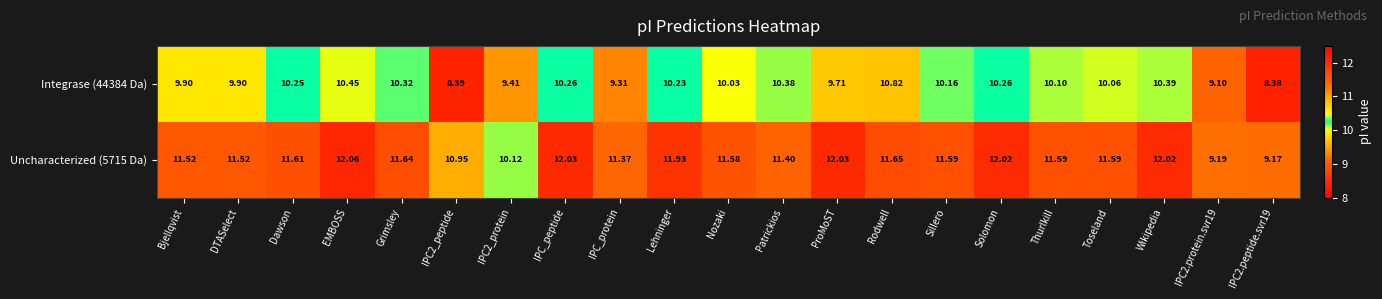

At how many categories does at least one series exceed 8?

21